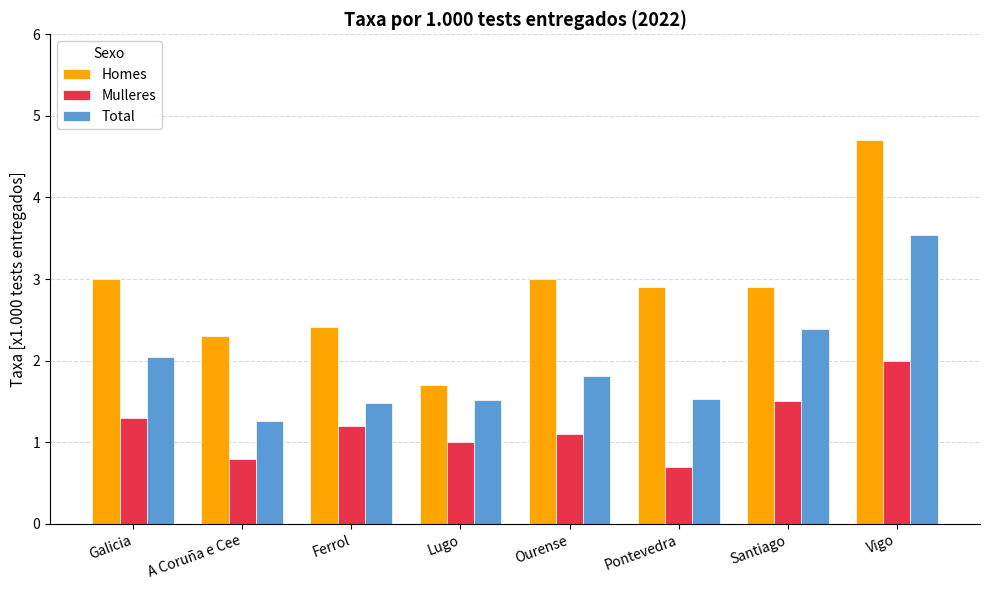

The Mulleres series shows 1.8 at Ferrol. True or false?

False